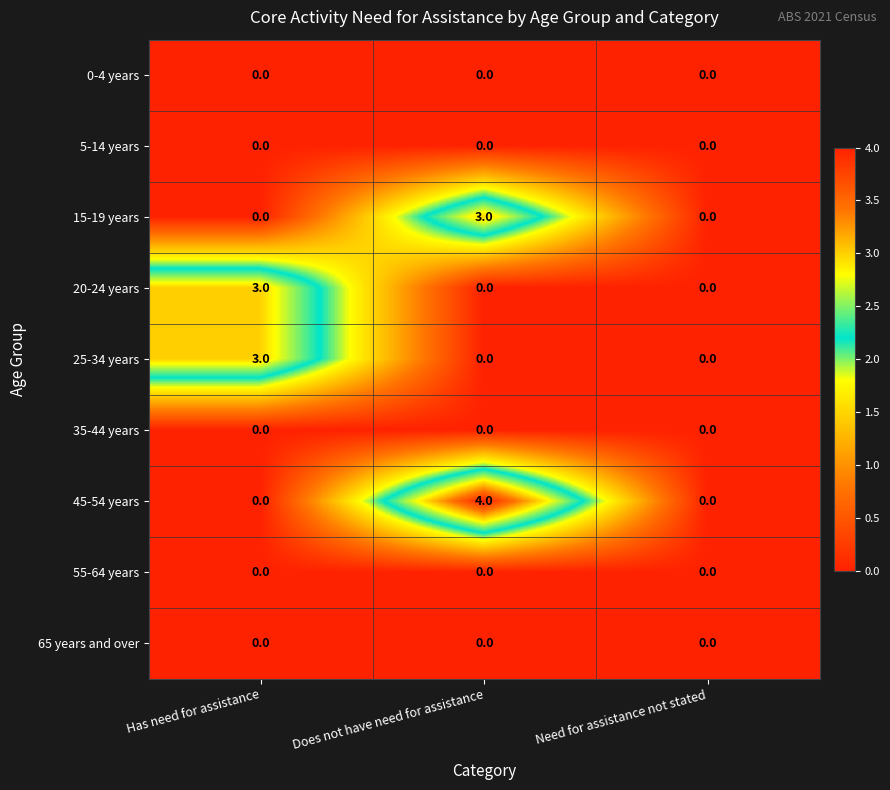

What is the difference between the maximum and minimum values in the 15-19 years series?

3